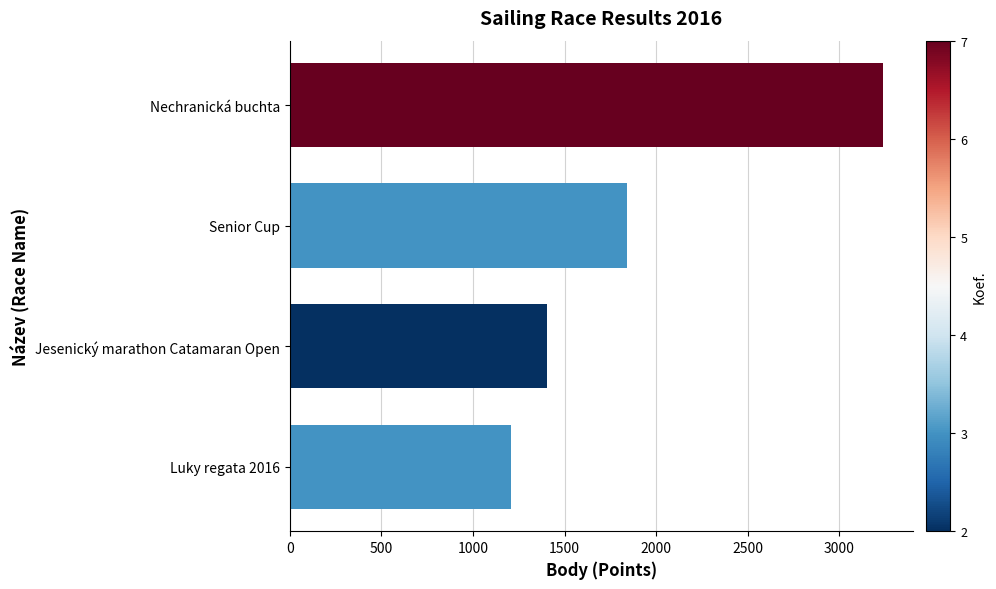

List the labels in order of value, smallest first.

Luky regata 2016, Jesenický marathon Catamaran Open, Senior Cup, Nechranická buchta